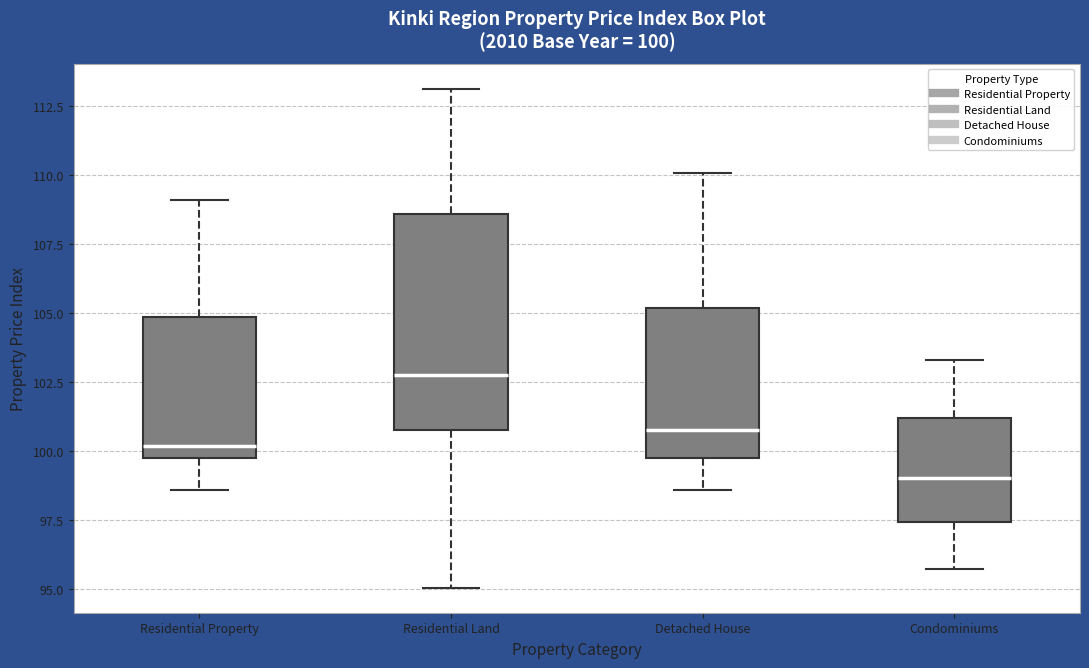

Comparing the boxes themselves (not the whiskers), which one is the tallest?

Residential Land